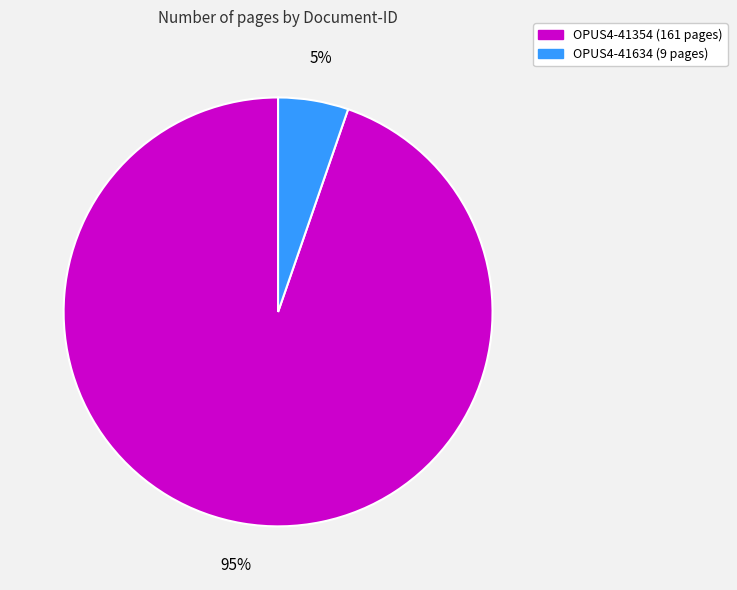

How many slices are in this pie chart?

2